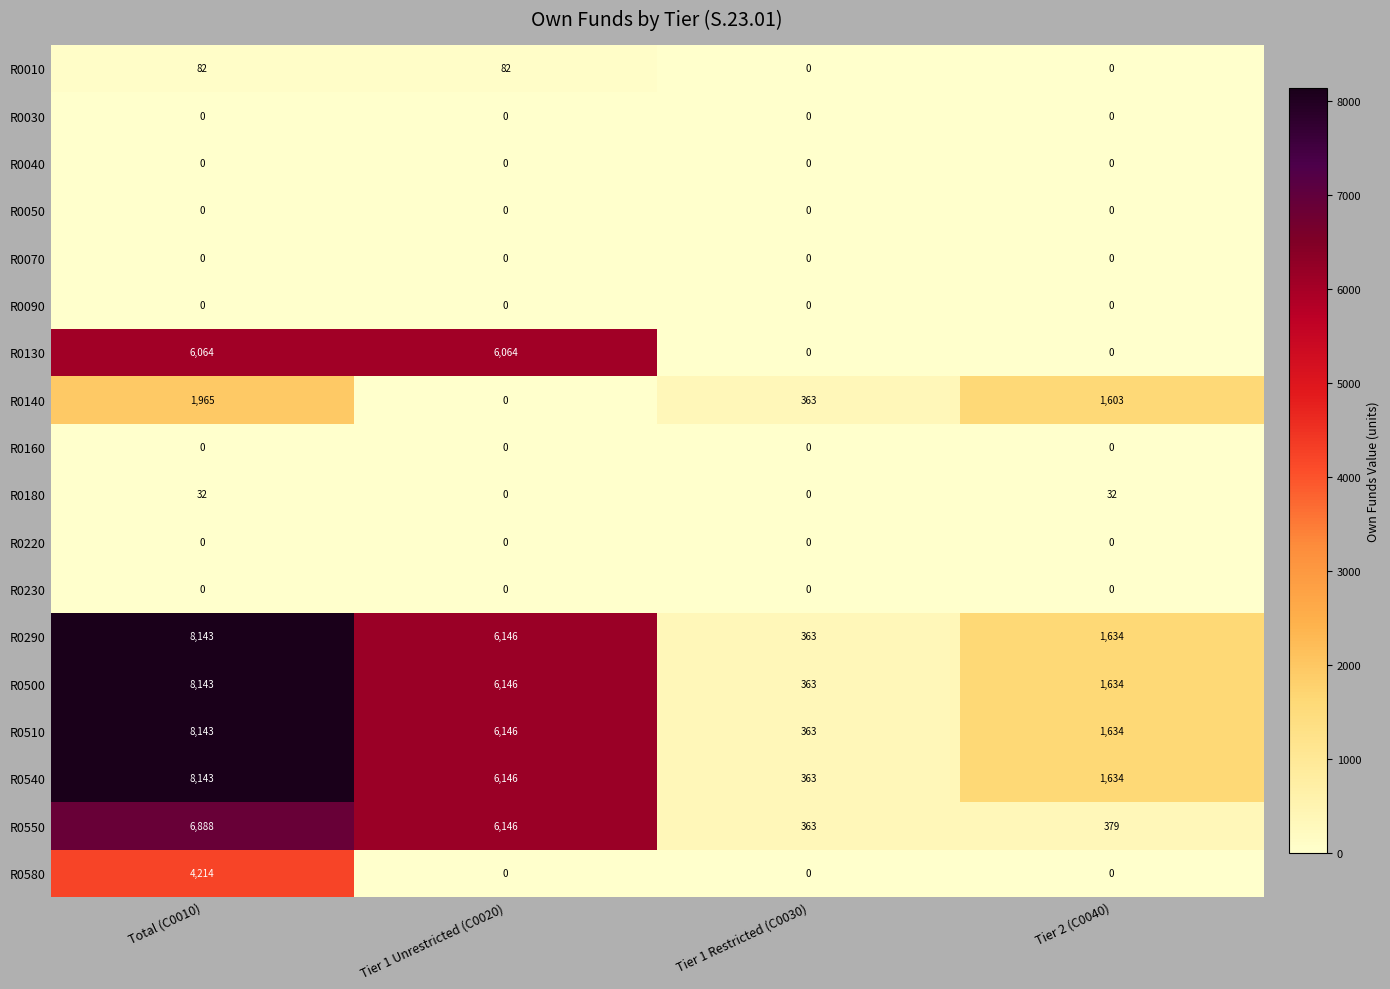

Is it true that R0130 equals 0 at Tier 2 (C0040)?

True